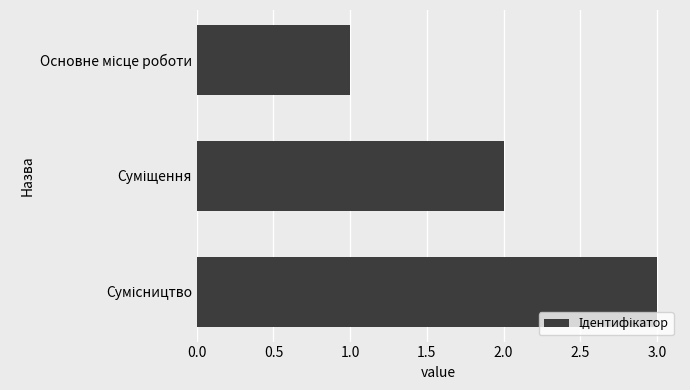

What is the greatest value displayed?

3